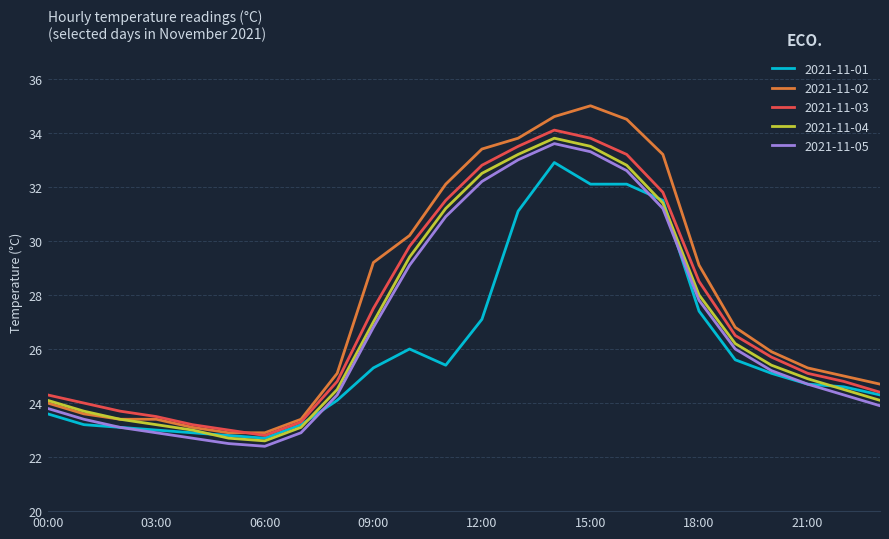

True or false: 2021-11-03 and 2021-11-05 cross at least once.

False